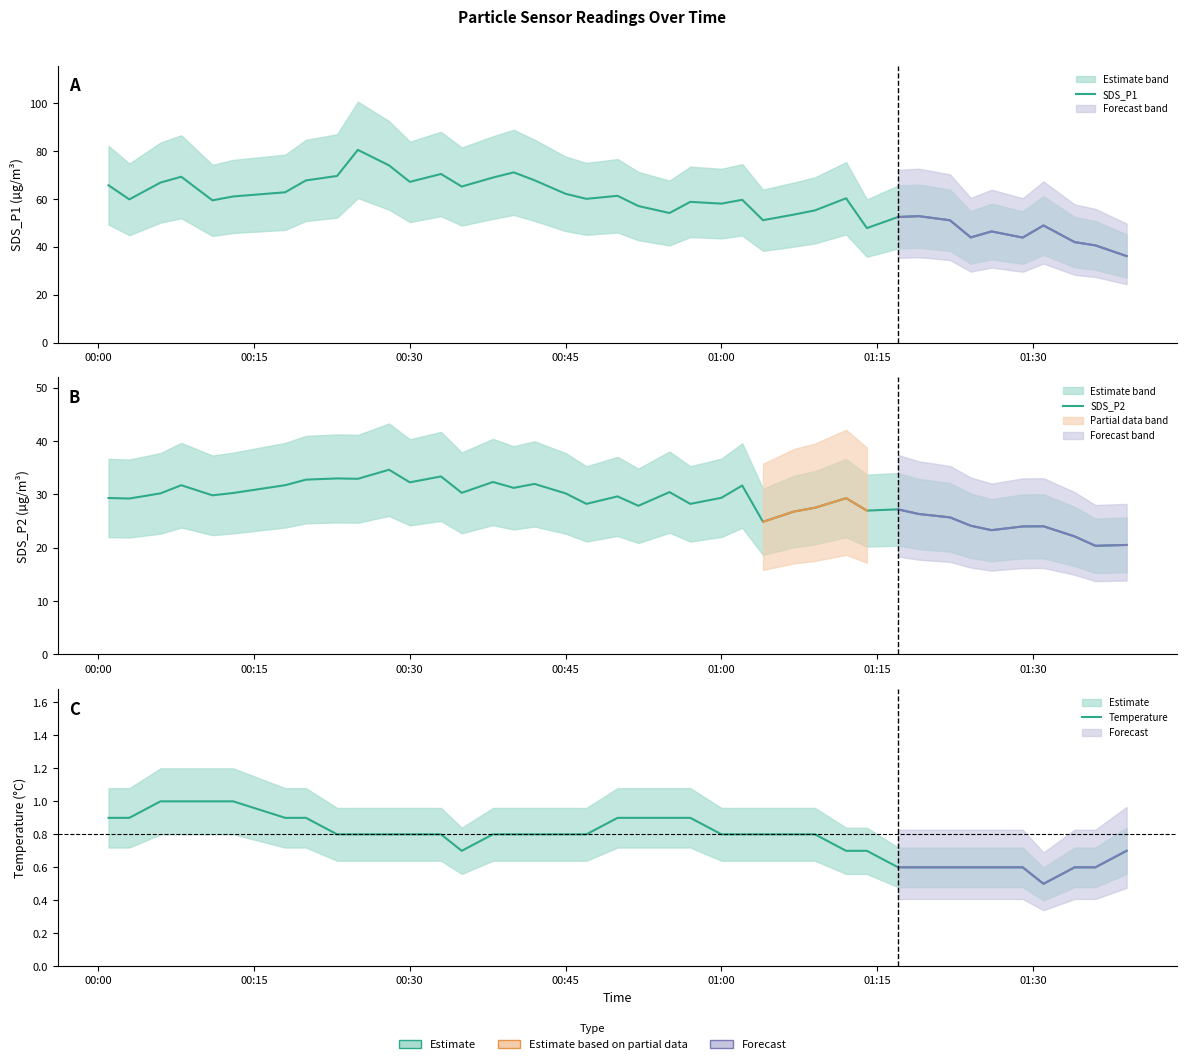

In SDS_P1, how many points are lower than both neighbors (excluding endpoints)?

11